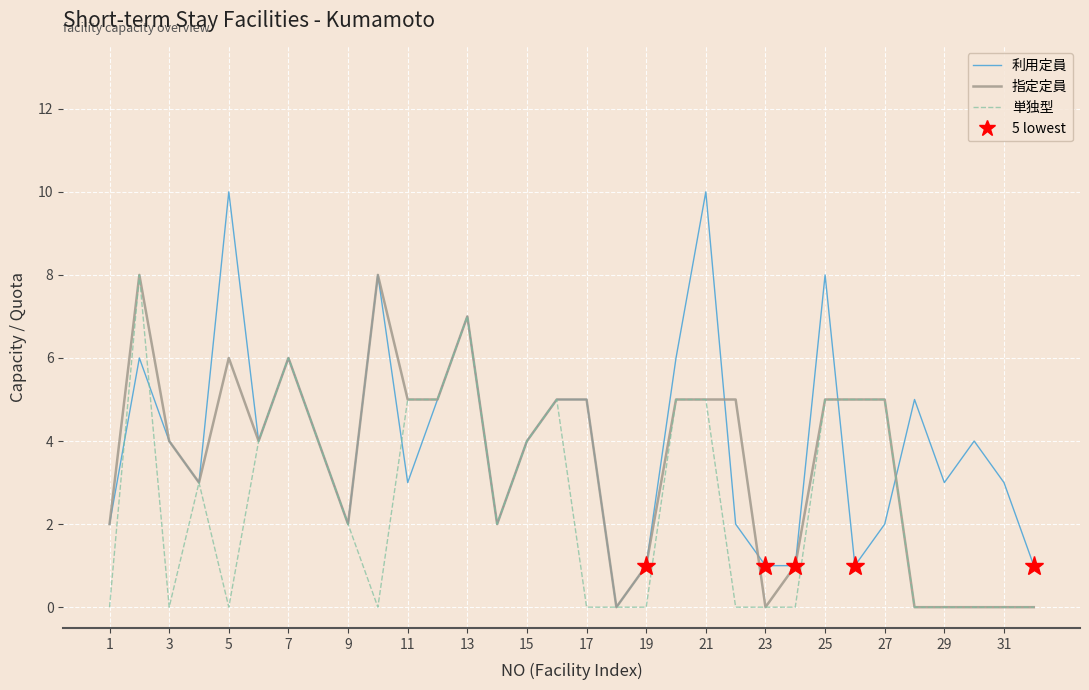

What is the difference between the second highest and second lowest values in the 指定定員 series?

8